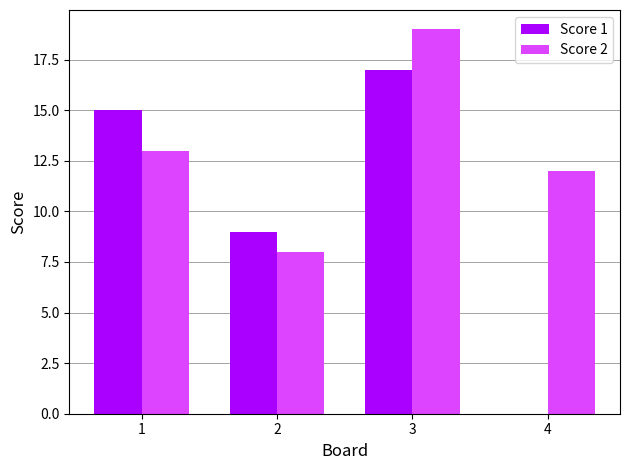

What is the maximum value shown in the chart?

19